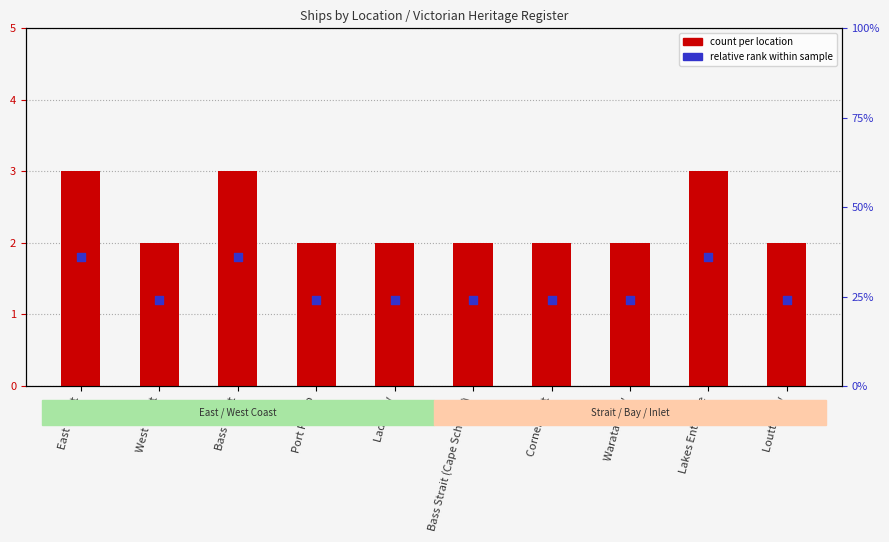

At how many categories does at least one series exceed 1?

10